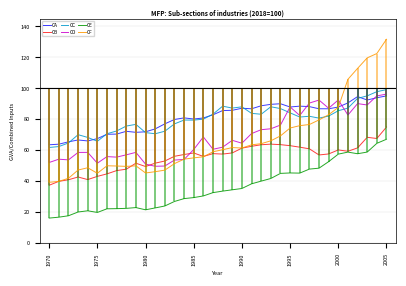

The value of CE at 1970 is 28.7. True or false?

False